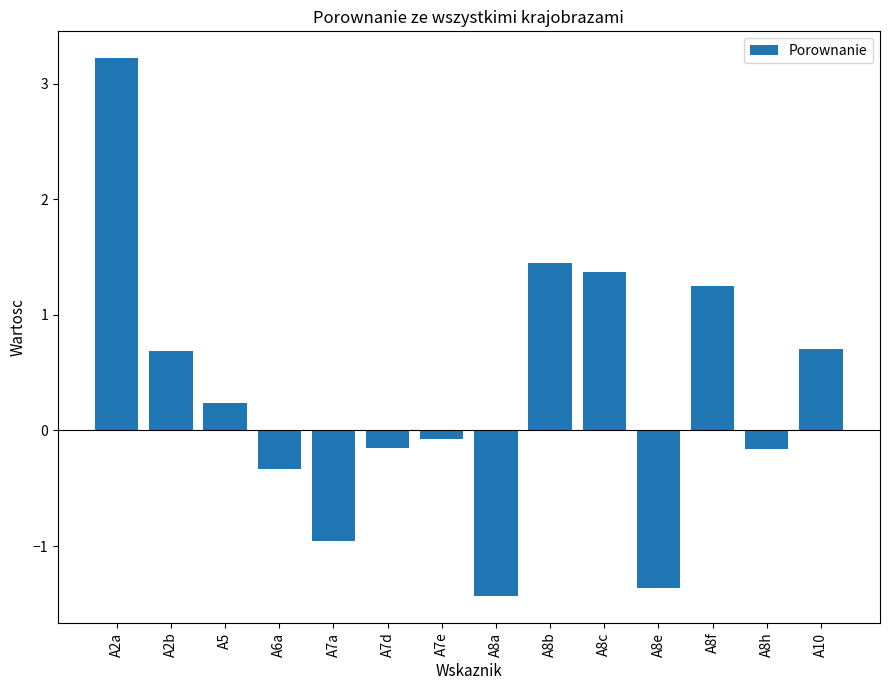

The value at A5 is 0.2. True or false?

True